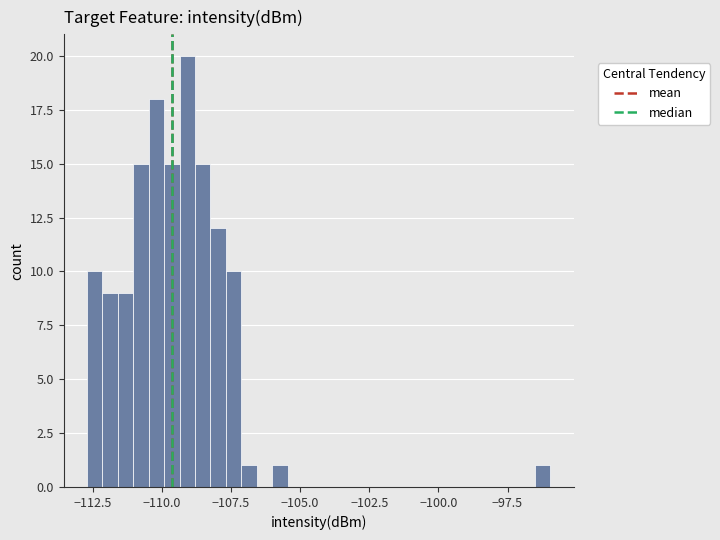

Around what value on the x-axis is the tallest bar? Give the approximate position of its centre, as read against the axis.

-109.0